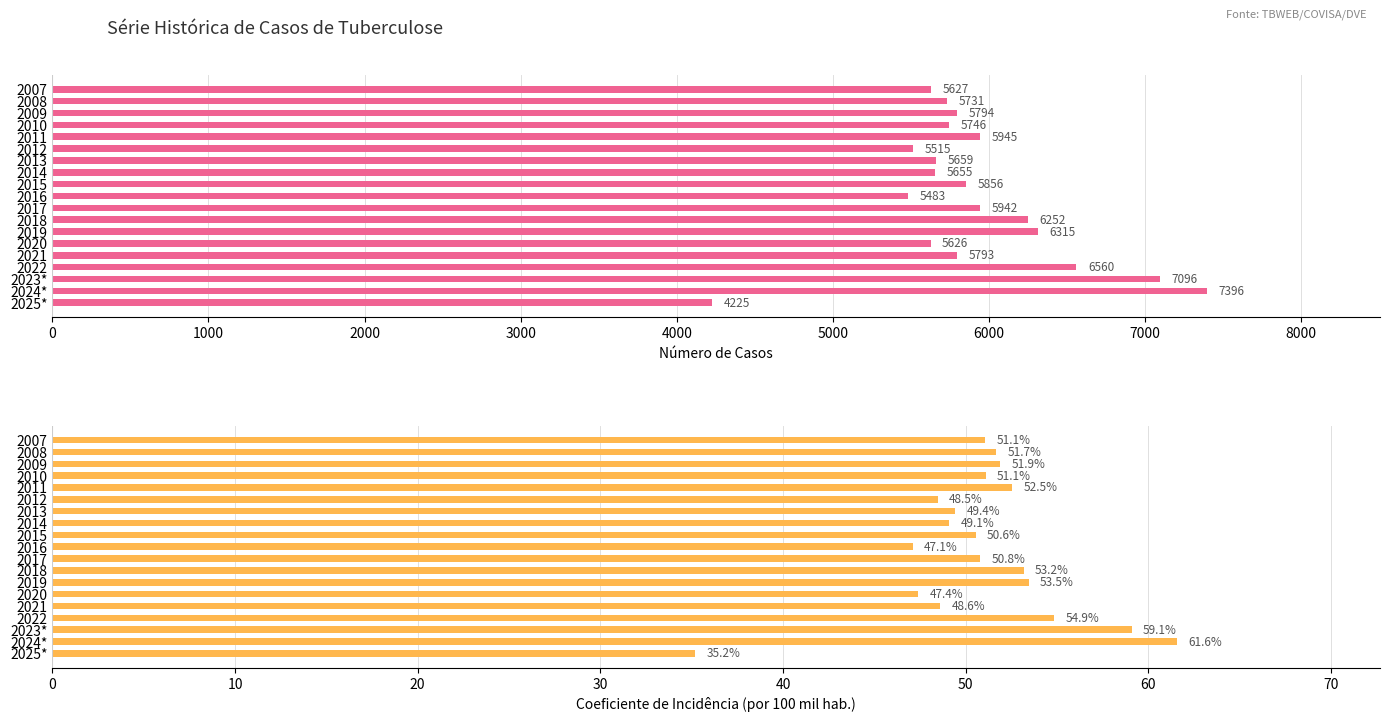

What are all the series names shown in the legend?

Número de Casos, Coeficiente de Incidência